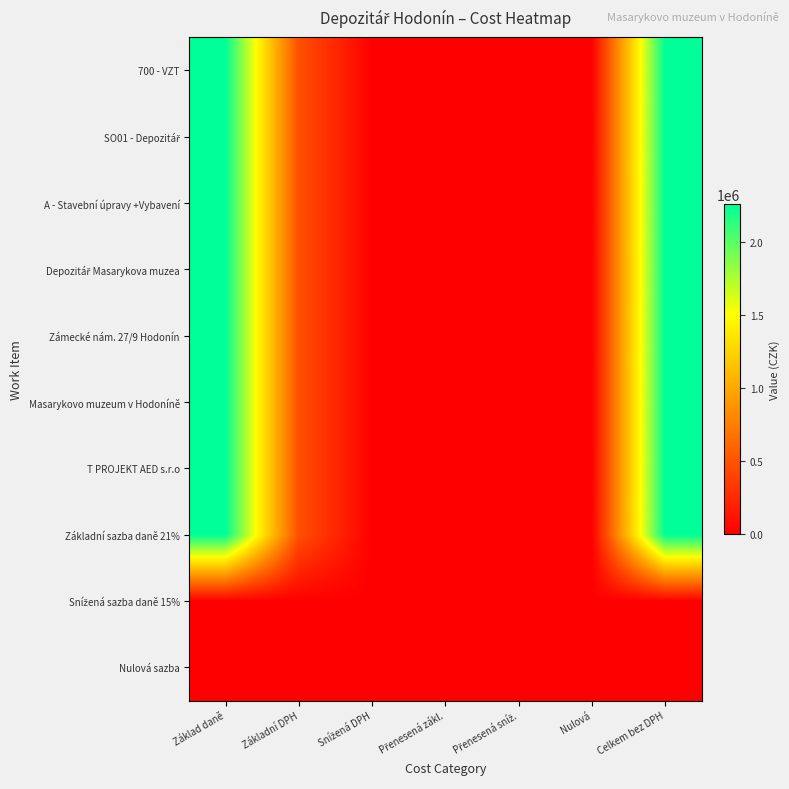

Which series has the widest spread of values?

700 - VZT